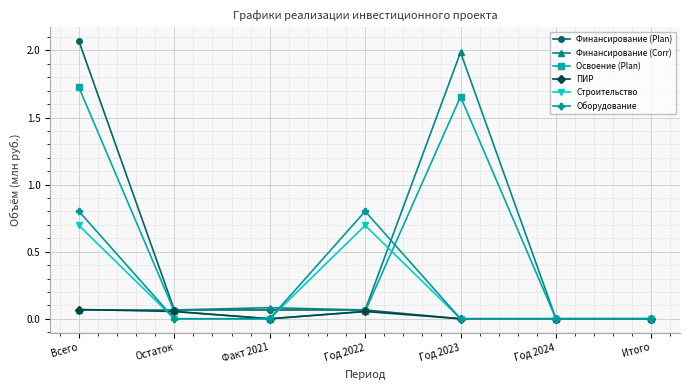

What are all the series names shown in the legend?

Финансирование (Plan), Финансирование (Corr), Освоение (Plan), ПИР, Строительство, Оборудование